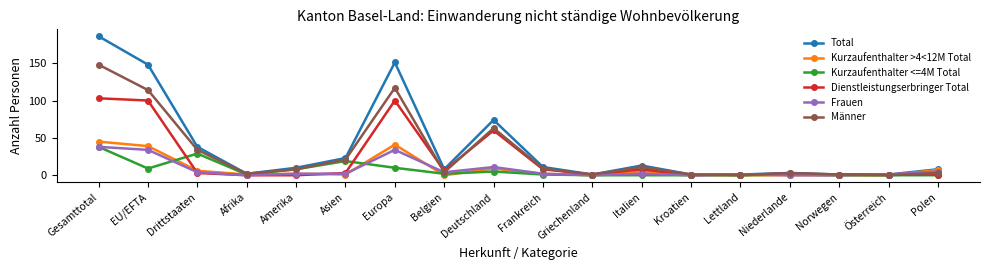

At which category does the chart reach its peak across all series?

Gesamttotal